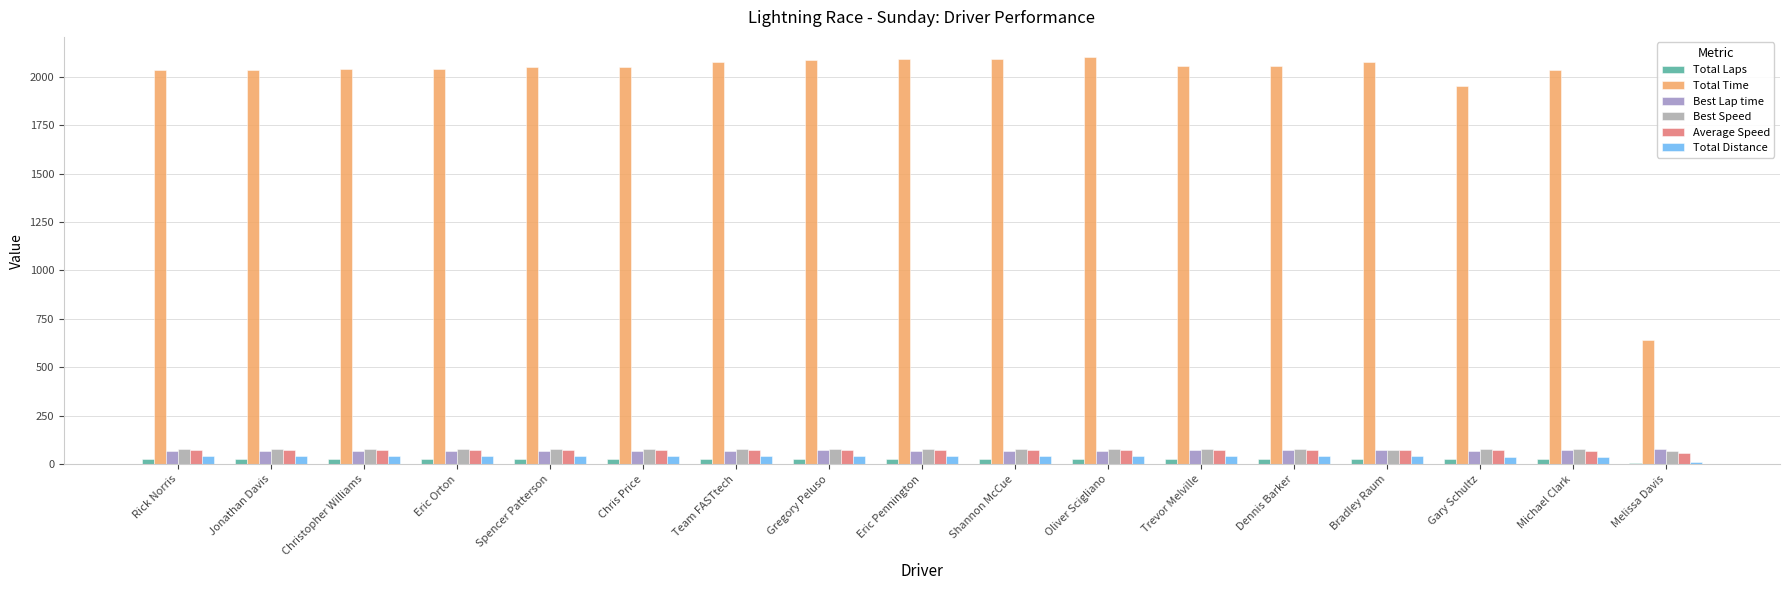

The Total Laps series shows 26.0 at Gary Schultz. True or false?

True